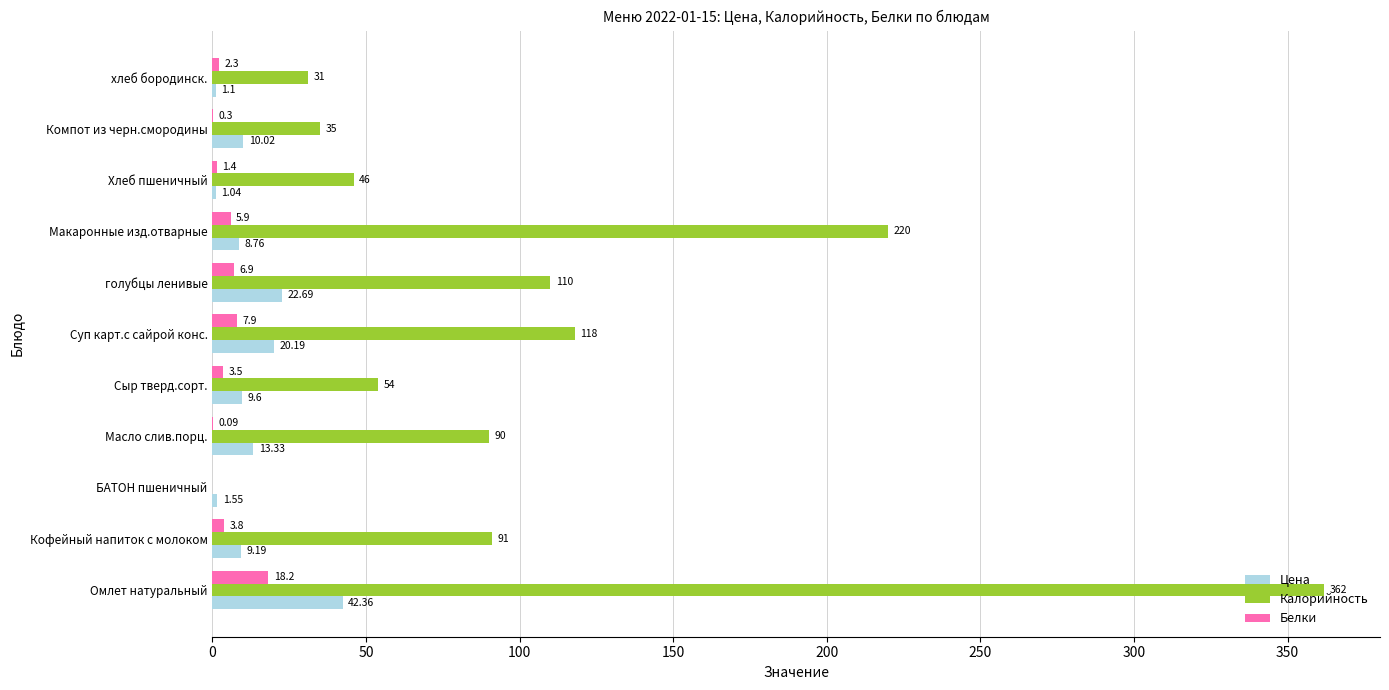

How many categories are shown in the chart?

11